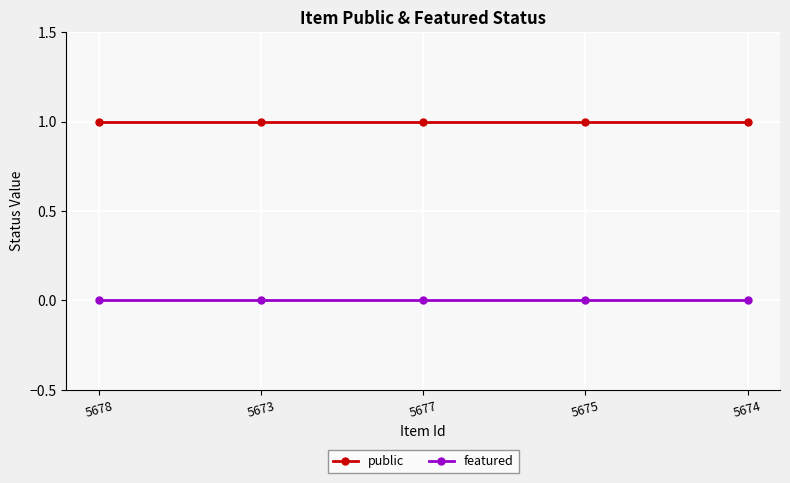

True or false: featured and public intersect in this chart.

False